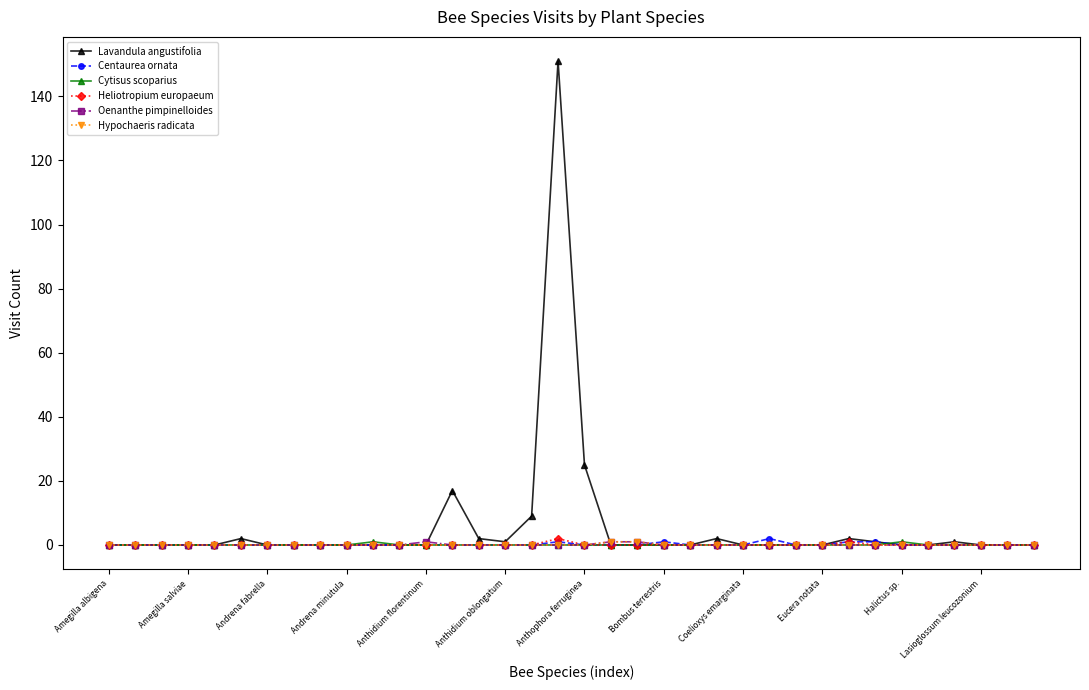

Which series has the largest range (max minus min)?

Lavandula angustifolia